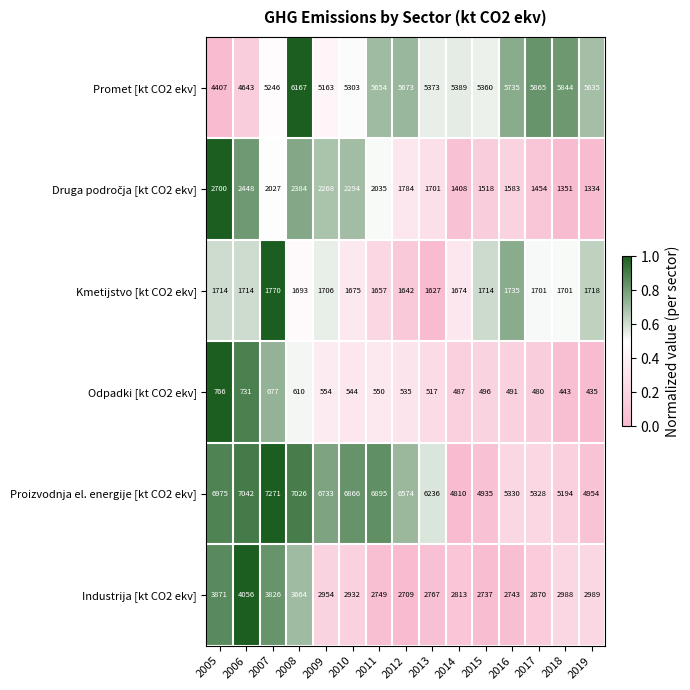

Which series has the widest spread of values?

Proizvodnja el. energije [kt CO2 ekv]